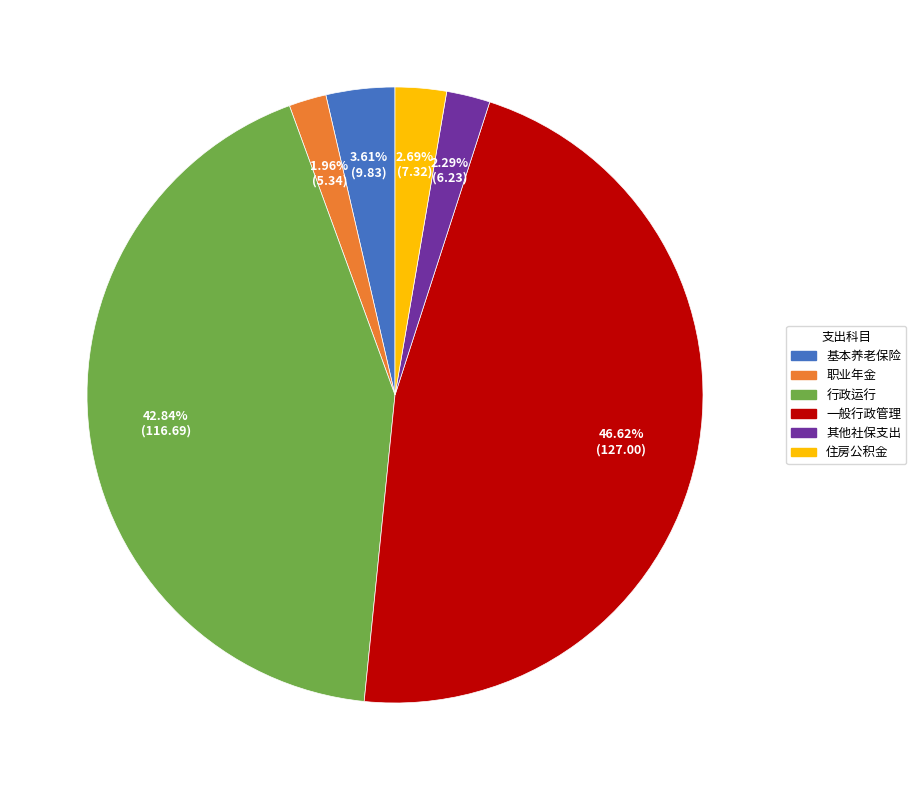

How many segments does this pie chart have?

6